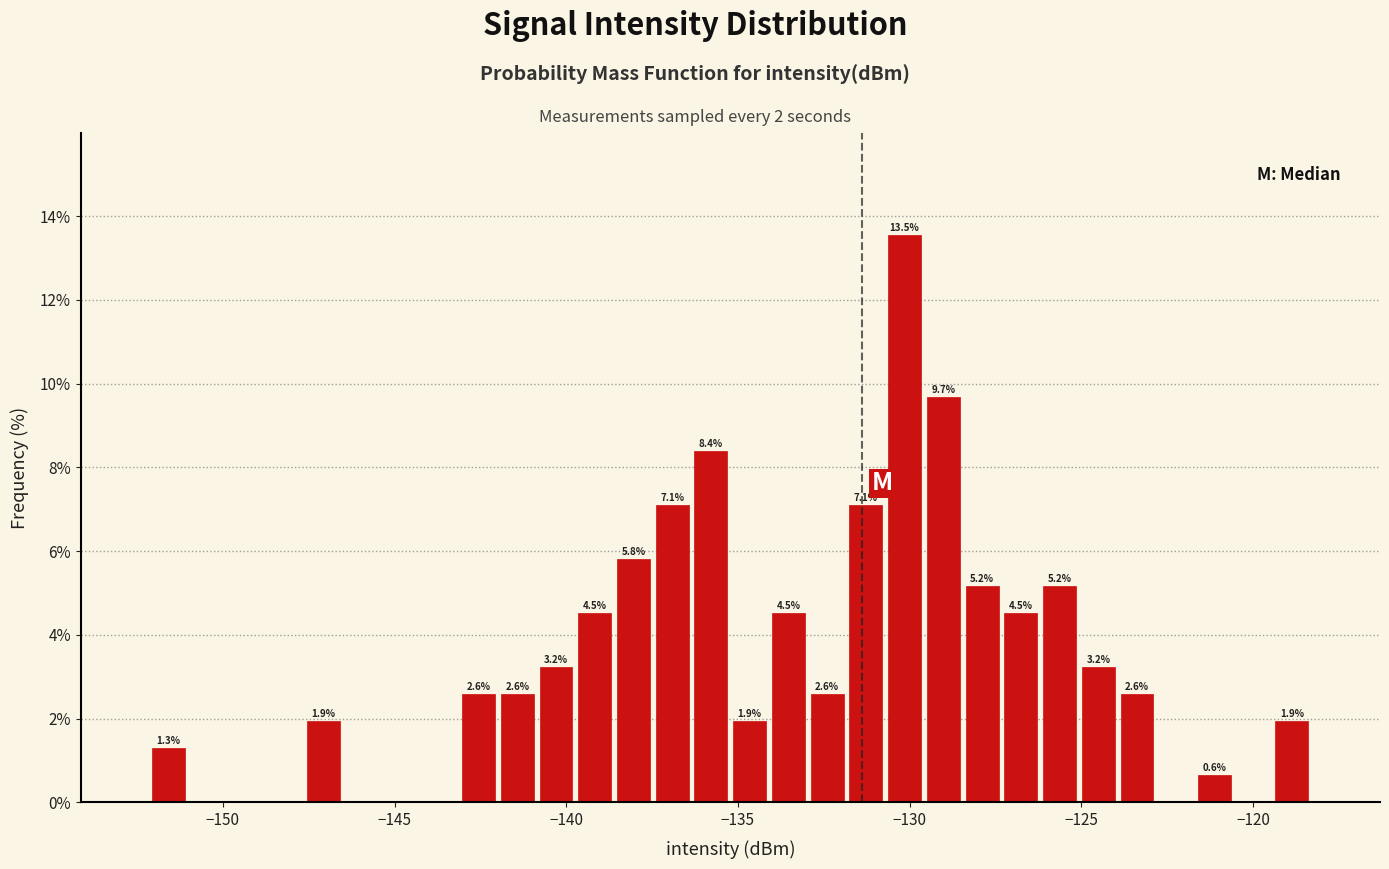

Around what value on the x-axis is the tallest bar? Give the approximate position of its centre, as read against the axis.

-130.0